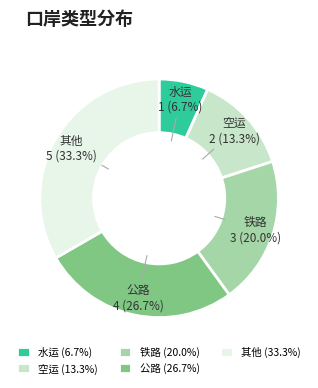

What portion of the pie excludes 空运?

86.7%